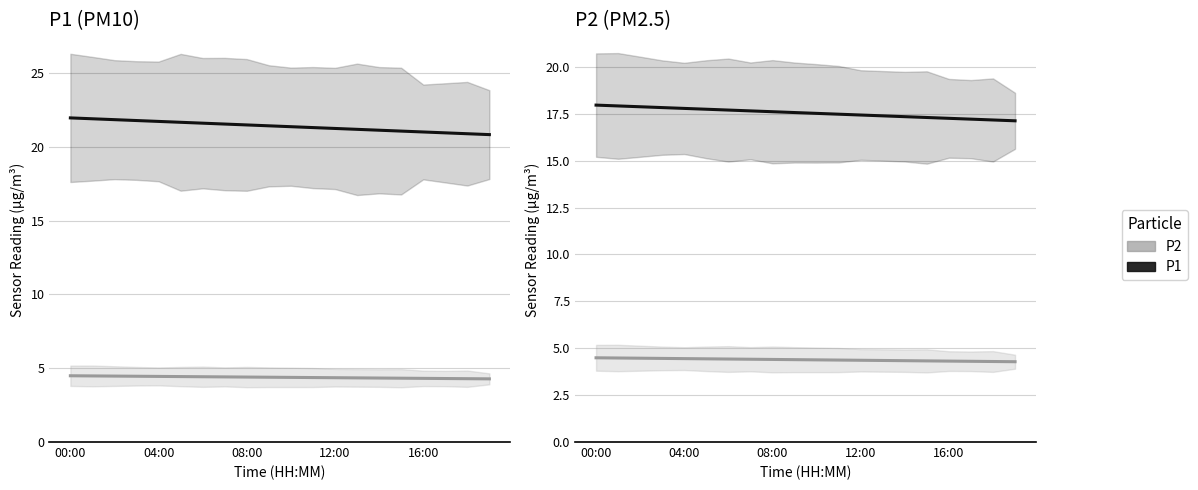

Read the P2 value at 16:00.

4.3